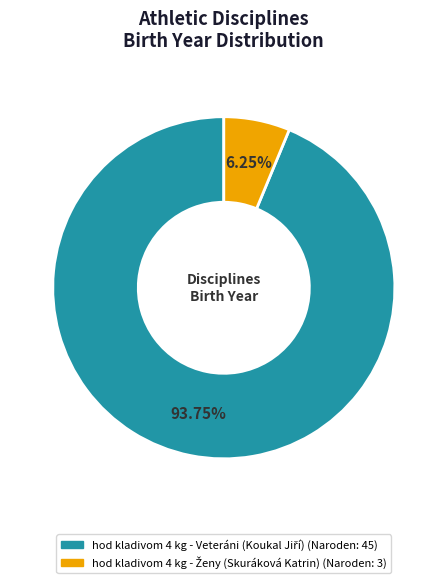

Does any single category account for the majority?

Yes